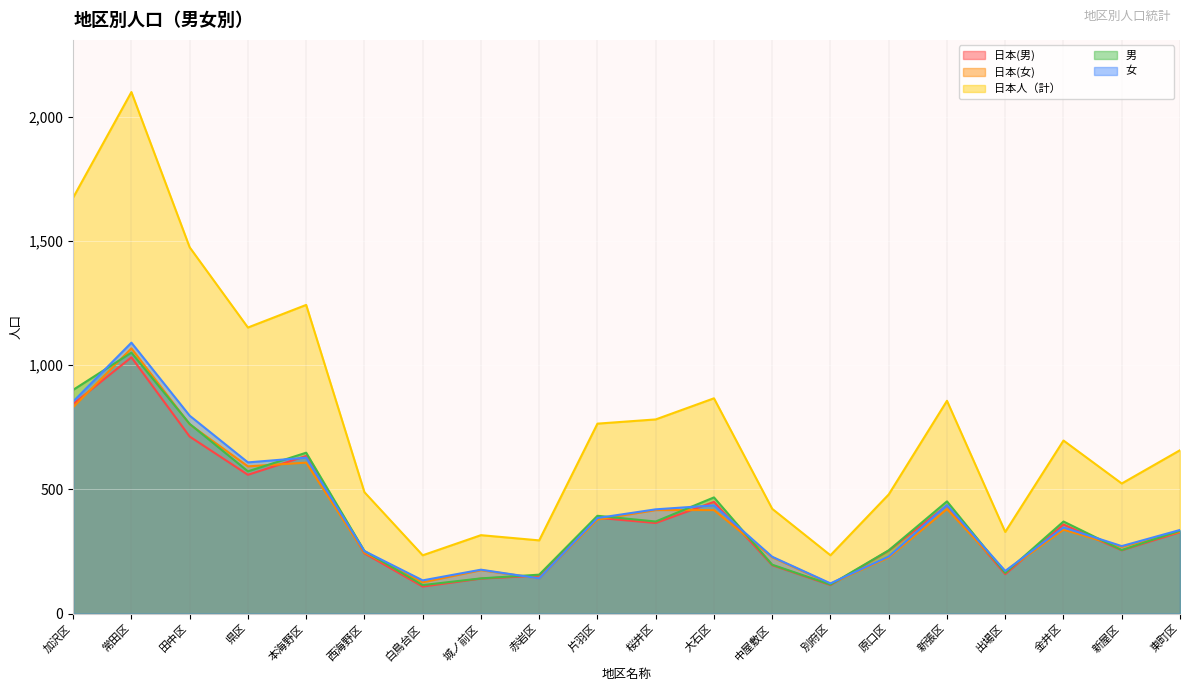

Where is the first local maximum for 女　　　?

常田区